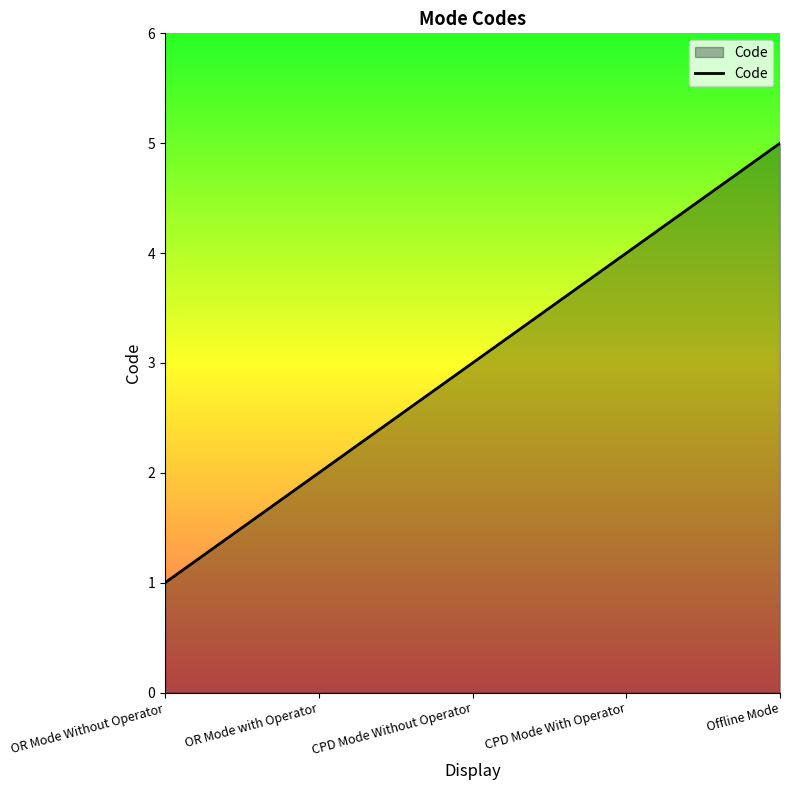

Is it true that the value at OR Mode Without Operator is 1?

True